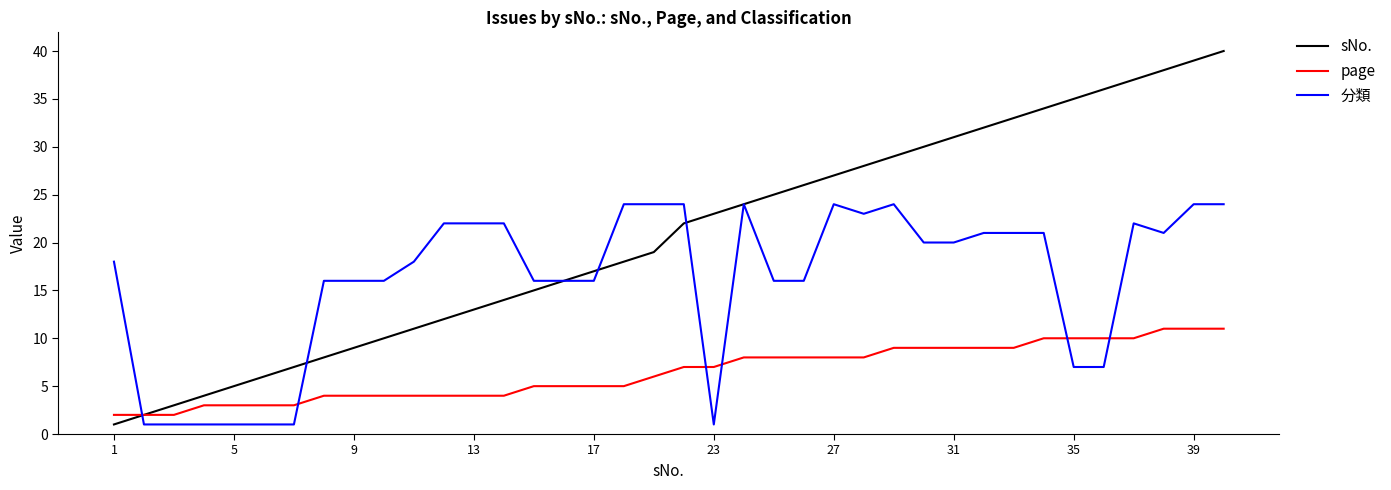

What are all the series names shown in the legend?

sNo., page, 分類